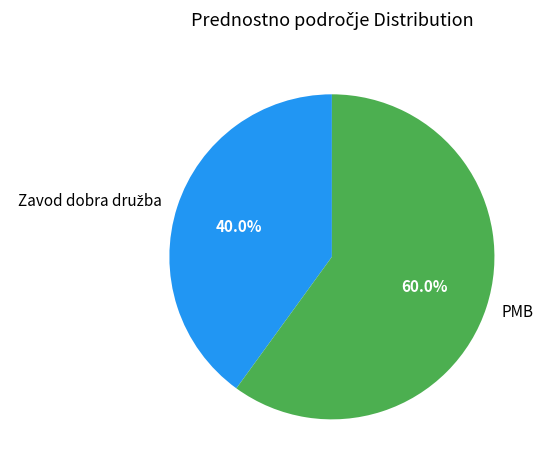

What is the largest slice in the pie chart?

PMB